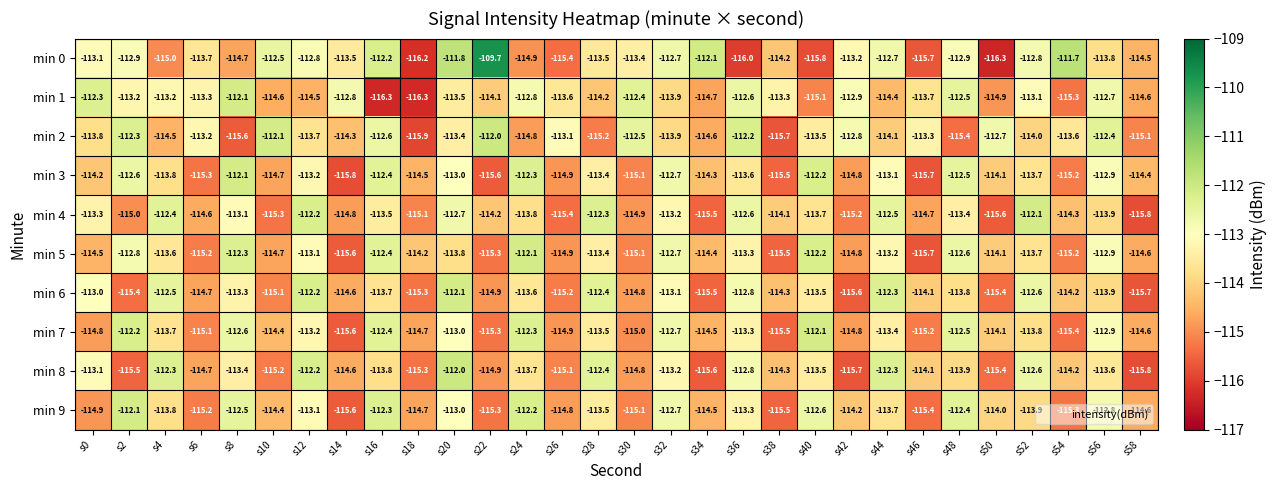

True or false: min 0 has a value of -113.8 at s56.

True